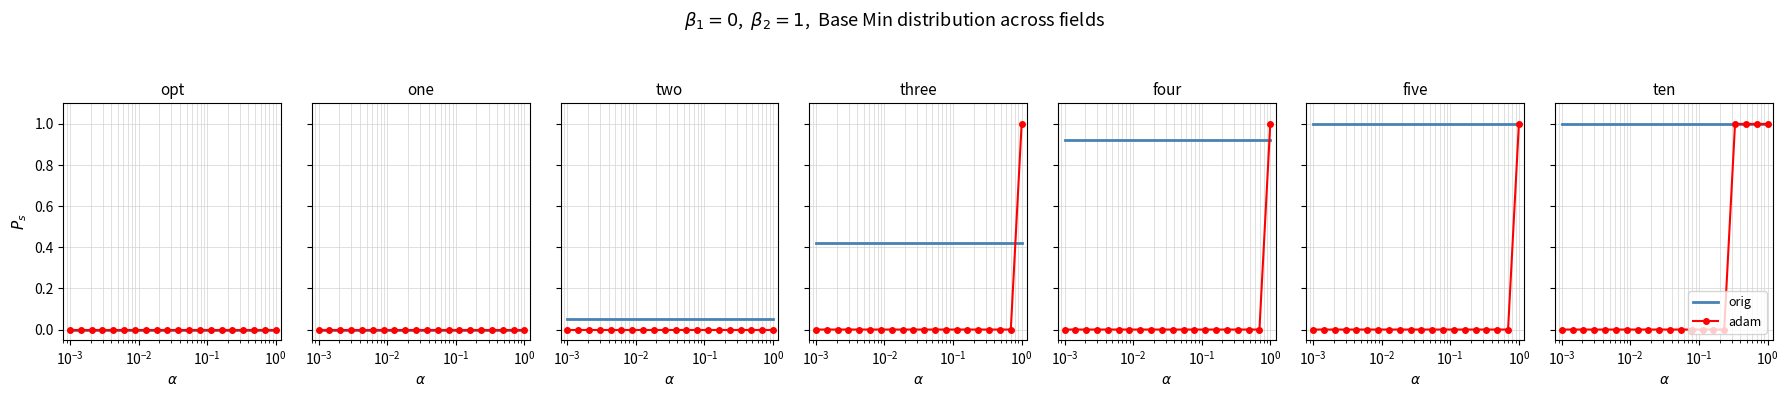

The value of adam at $\mathdefault{10^{-5}}$ is 0. True or false?

True